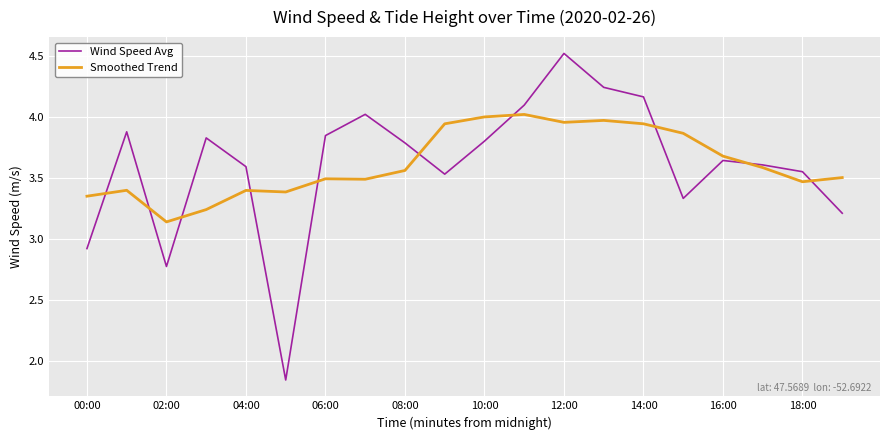

Which series has the largest range (max minus min)?

Wind Speed Avg